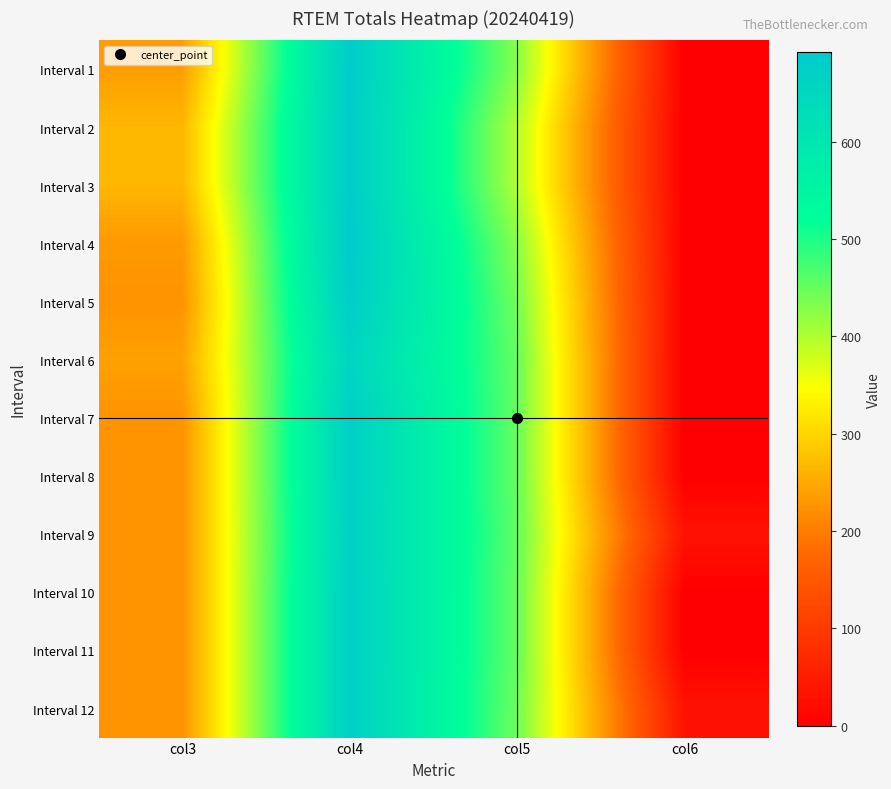

Reading left to right, extract all data points from this chart.

Interval 1: col3=236.8	col4=687.1	col5=426.1	col6=0.0
Interval 2: col3=265.1	col4=687.1	col5=397.8	col6=0.0
Interval 3: col3=265.1	col4=687.1	col5=397.8	col6=0.0
Interval 4: col3=231.8	col4=692.1	col5=426.1	col6=0.0
Interval 5: col3=225.0	col4=684.1	col5=440.9	col6=0.0
Interval 6: col3=241.0	col4=659.0	col5=450.0	col6=0.0
Interval 7: col3=225.0	col4=675.0	col5=450.0	col6=0.0
Interval 8: col3=225.0	col4=675.0	col5=450.0	col6=0.0
Interval 9: col3=225.0	col4=672.3	col5=452.7	col6=32.2
Interval 10: col3=225.0	col4=675.0	col5=450.0	col6=0.0
Interval 11: col3=225.0	col4=675.0	col5=450.0	col6=0.0
Interval 12: col3=225.0	col4=675.0	col5=445.1	col6=32.2